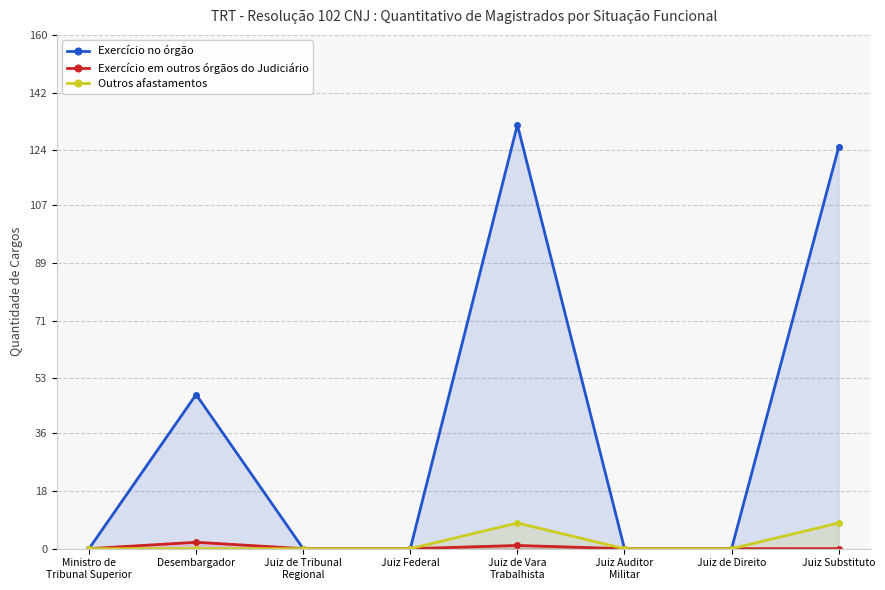

What is the difference between the maximum and minimum values in the Exercício no órgão series?

132